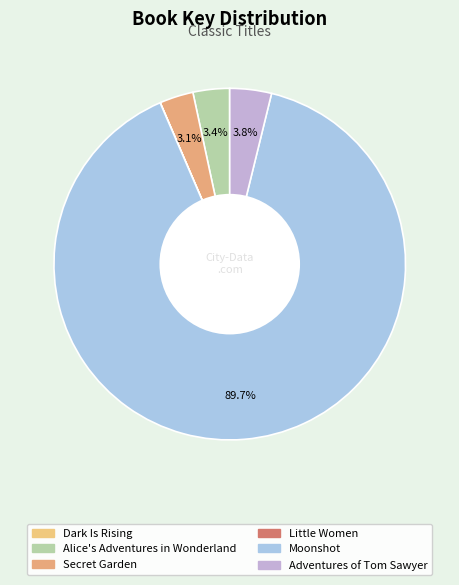

How many segments does this pie chart have?

6